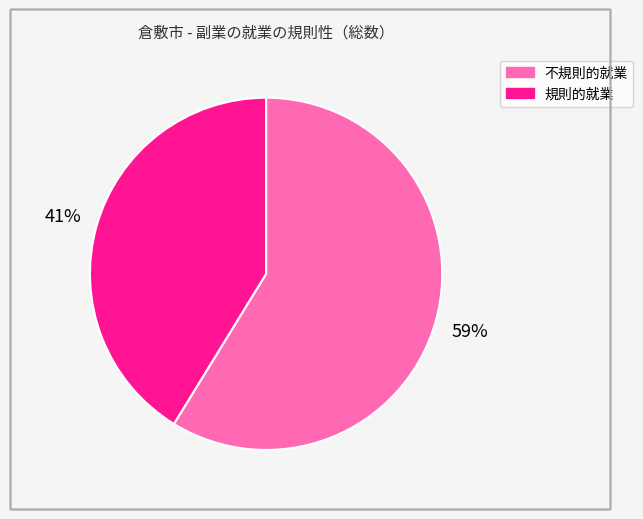

Which has a higher value, 規則的就業 or 不規則的就業?

不規則的就業